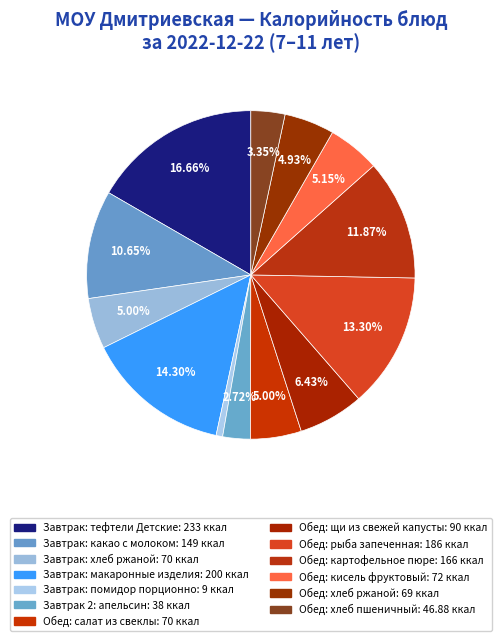

How many slices are in this pie chart?

13